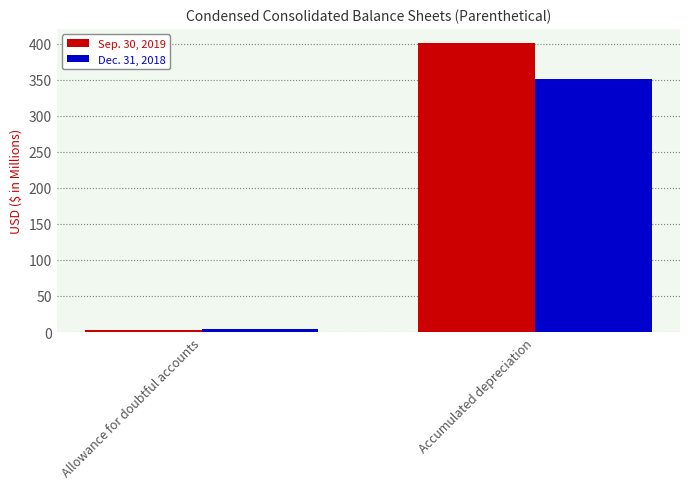

Which series changed the most between Allowance for doubtful accounts and Accumulated depreciation?

Sep. 30, 2019